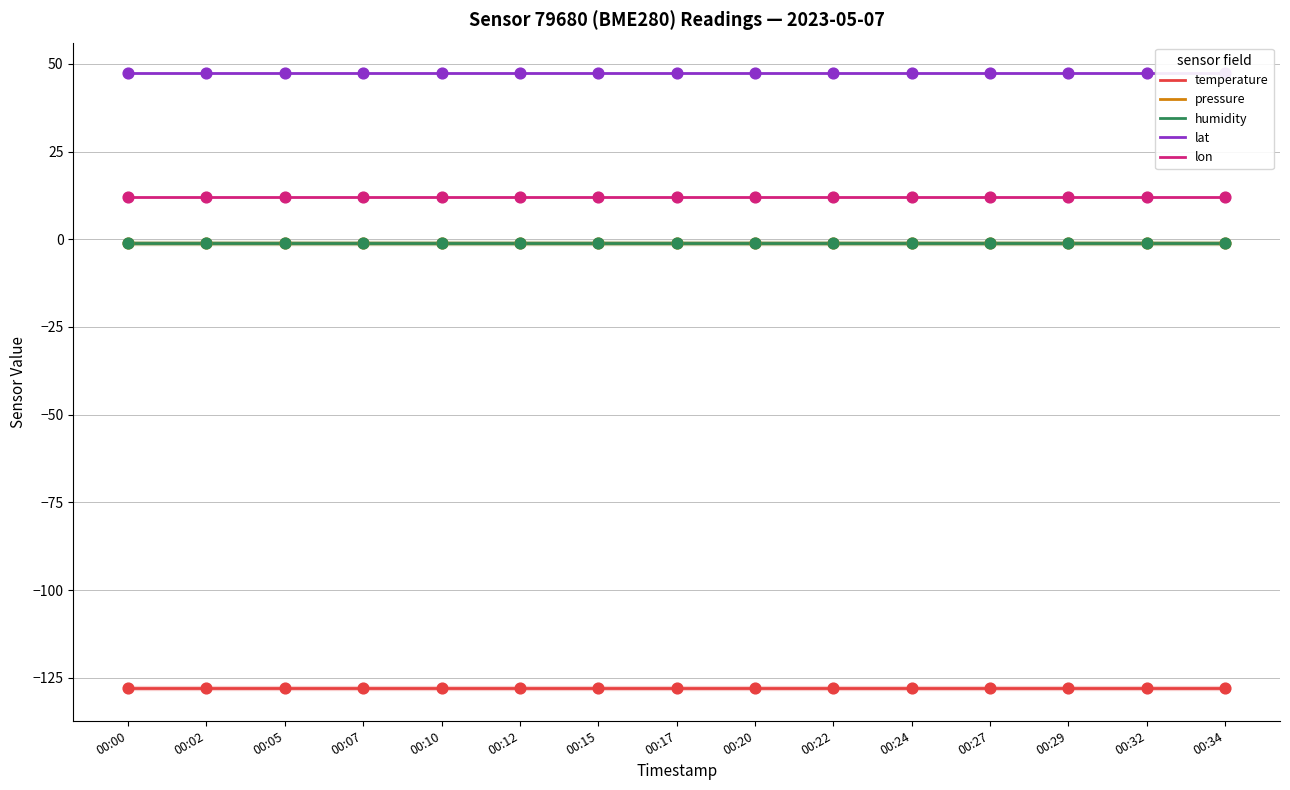

What is the total value across all series at 00:02?

-70.5